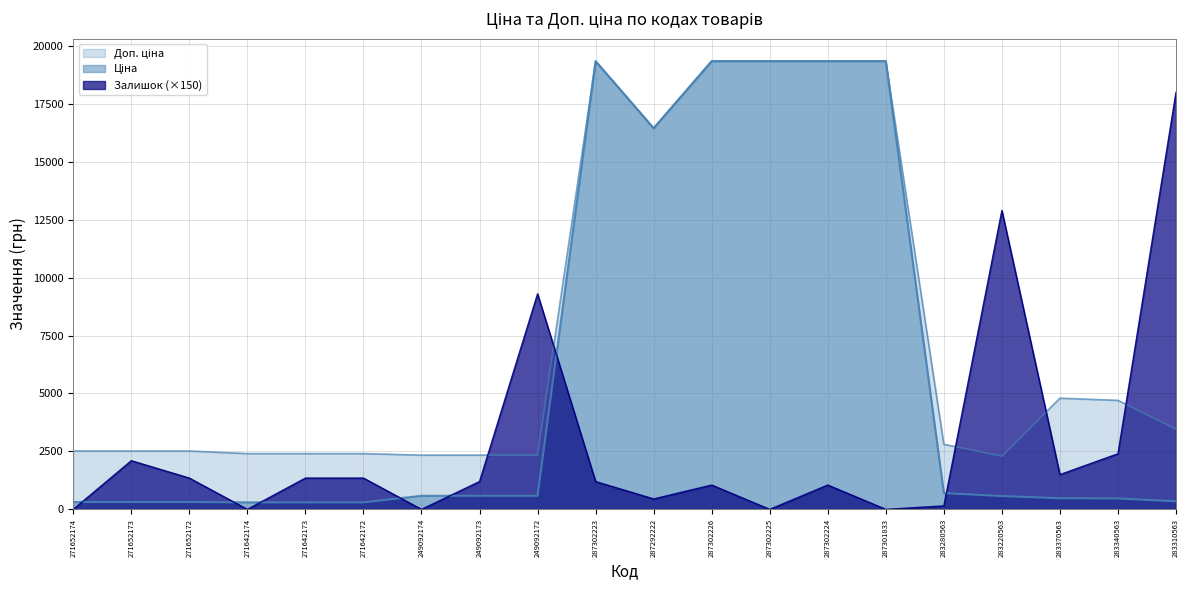

After their last crossing, which series has the higher values: Ціна or Залишок?

Залишок